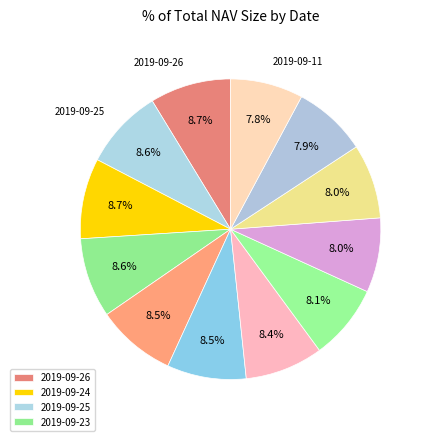

To the nearest percent, what is the average slice percentage?

8%